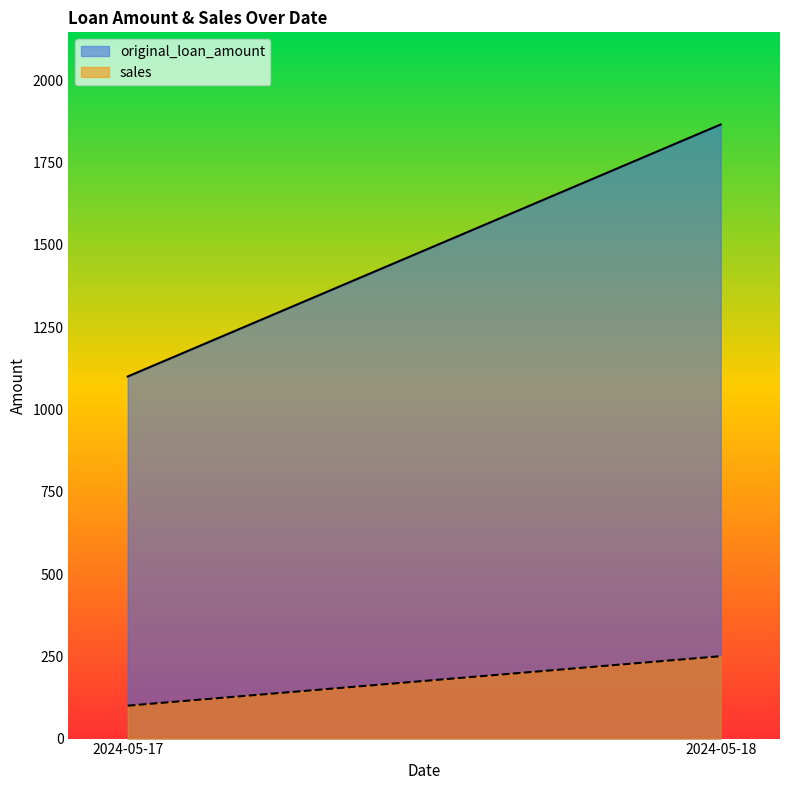

Reading left to right, what are all the values shown in this chart?

original_loan_amount: 2024-05-17=1100.0	2024-05-18=1865.7
sales: 2024-05-17=100.0	2024-05-18=250.3